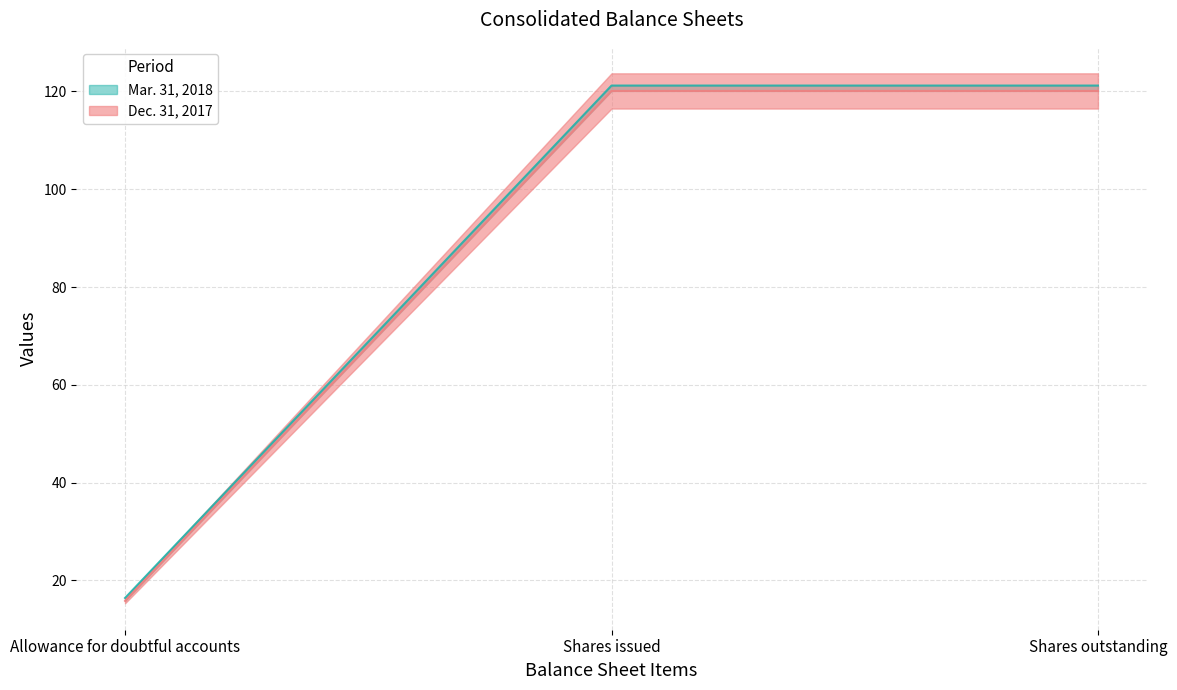

How many values in the Dec. 31, 2017 series are below 120?

1